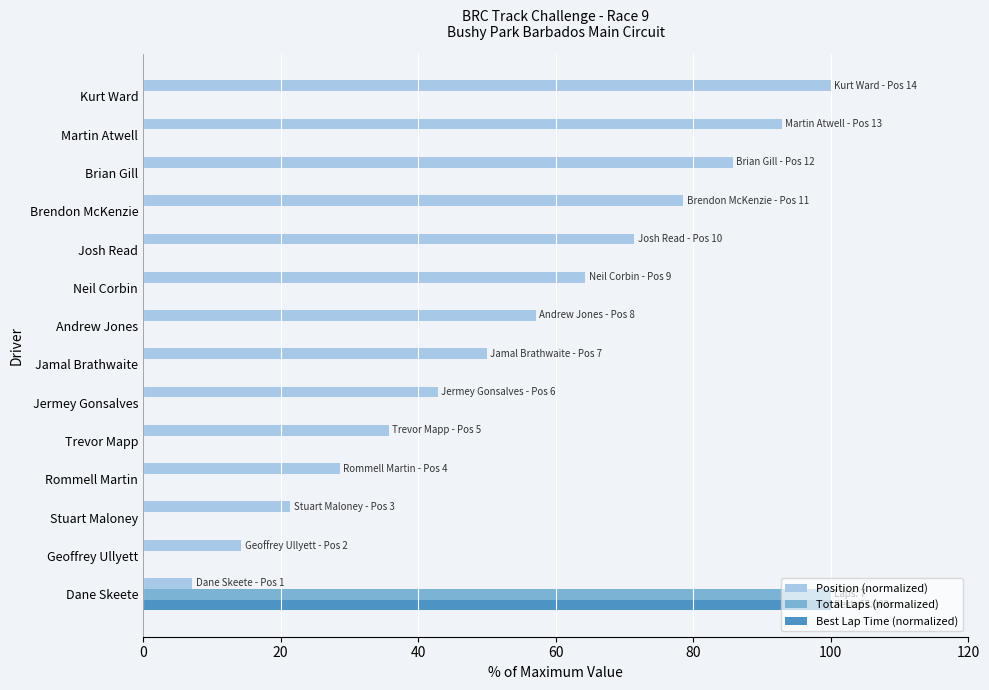

Which series has the largest total across all categories?

Position (normalized)